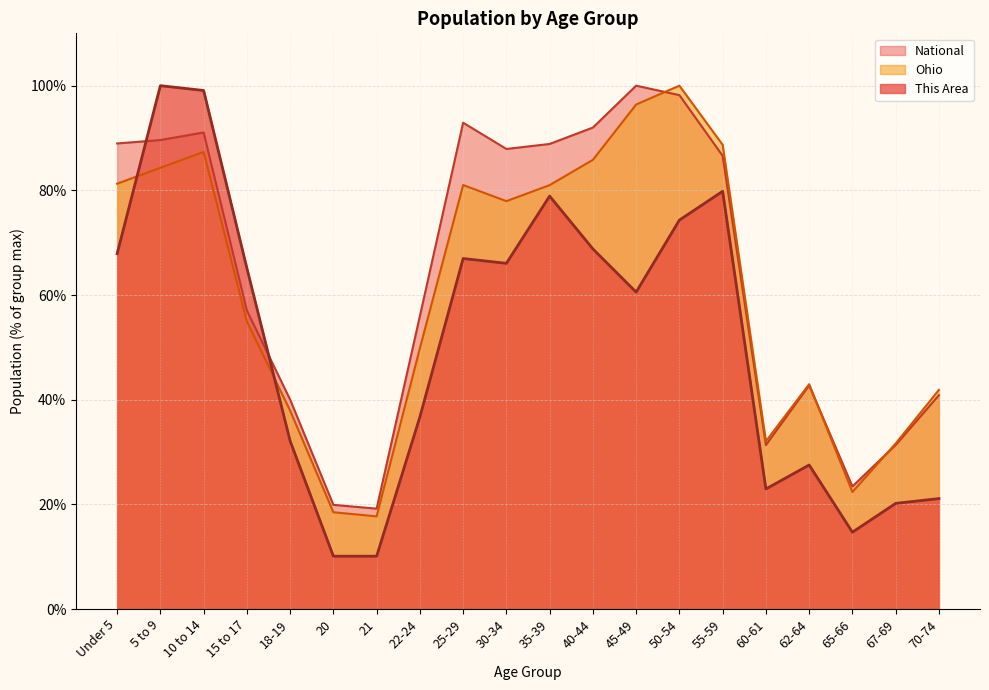

Reading left to right, extract all data points from this chart.

This Area: Under 5=67.9	5 to 9=100.0	10 to 14=99.1	15 to 17=65.1	18-19=32.1	20=10.1	21=10.1	22-24=36.7	25-29=67.0	30-34=66.1	35-39=78.9	40-44=68.8	45-49=60.6	50-54=74.3	55-59=79.8	60-61=22.9	62-64=27.5	65-66=14.7	67-69=20.2	70-74=21.1
Ohio: Under 5=81.3	5 to 9=84.3	10 to 14=87.3	15 to 17=54.9	18-19=37.9	20=18.5	21=17.7	22-24=49.8	25-29=81.0	30-34=77.9	35-39=81.0	40-44=85.8	45-49=96.4	50-54=100.0	55-59=88.7	60-61=32.1	62-64=43.0	65-66=22.4	67-69=31.6	70-74=41.9
National: Under 5=89.0	5 to 9=89.6	10 to 14=91.1	15 to 17=57.0	18-19=40.0	20=19.9	21=19.2	22-24=56.0	25-29=92.9	30-34=87.9	35-39=88.9	40-44=92.0	45-49=100.0	50-54=98.2	55-59=86.6	60-61=31.3	62-64=42.7	65-66=23.4	67-69=31.3	70-74=40.9